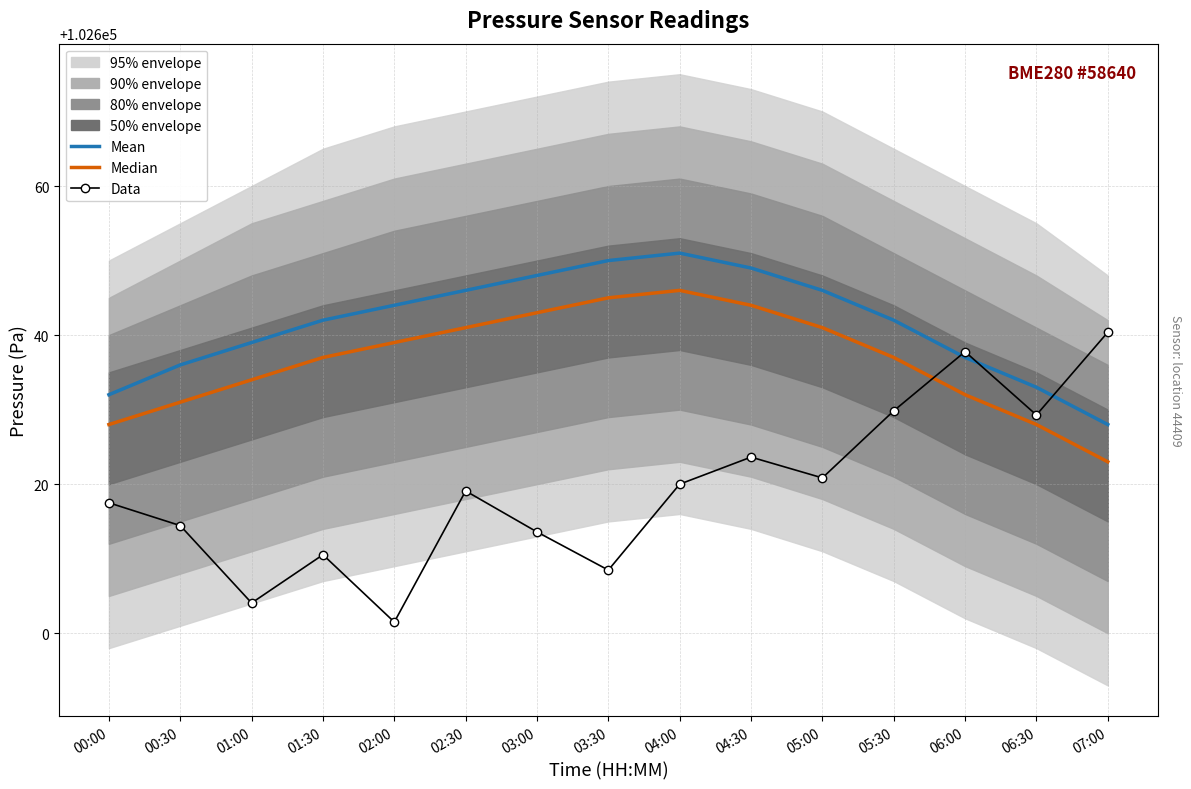

What is the maximum value for Median?

102646.0